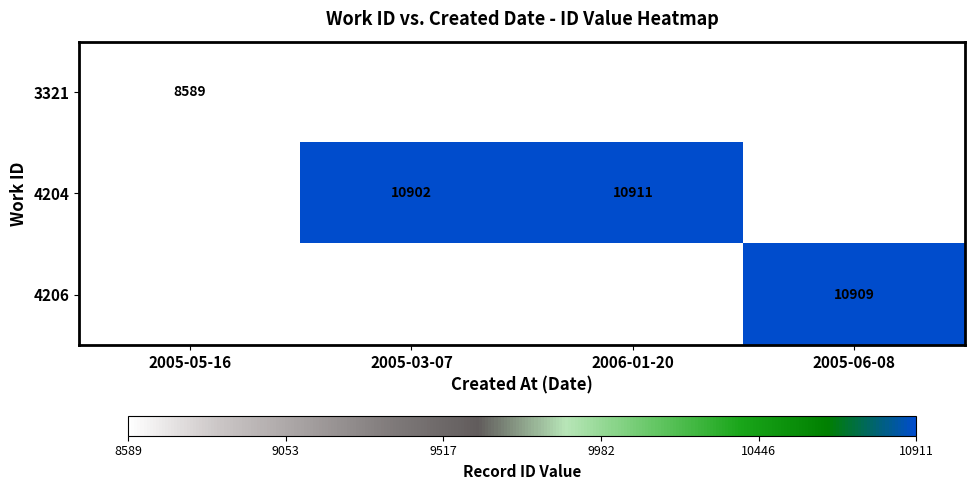

The value of 4204 at 2005-03-07 is 10902. True or false?

True